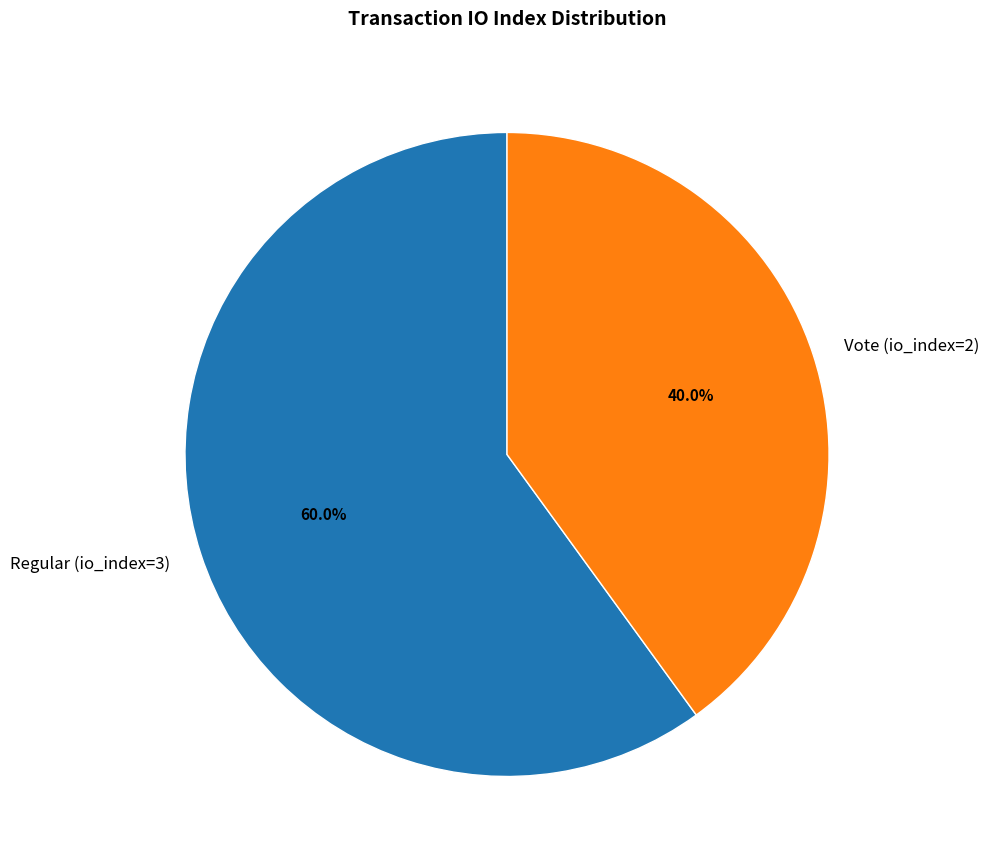

Rank the categories by value from highest to lowest.

Regular (io_index=3), Vote (io_index=2)